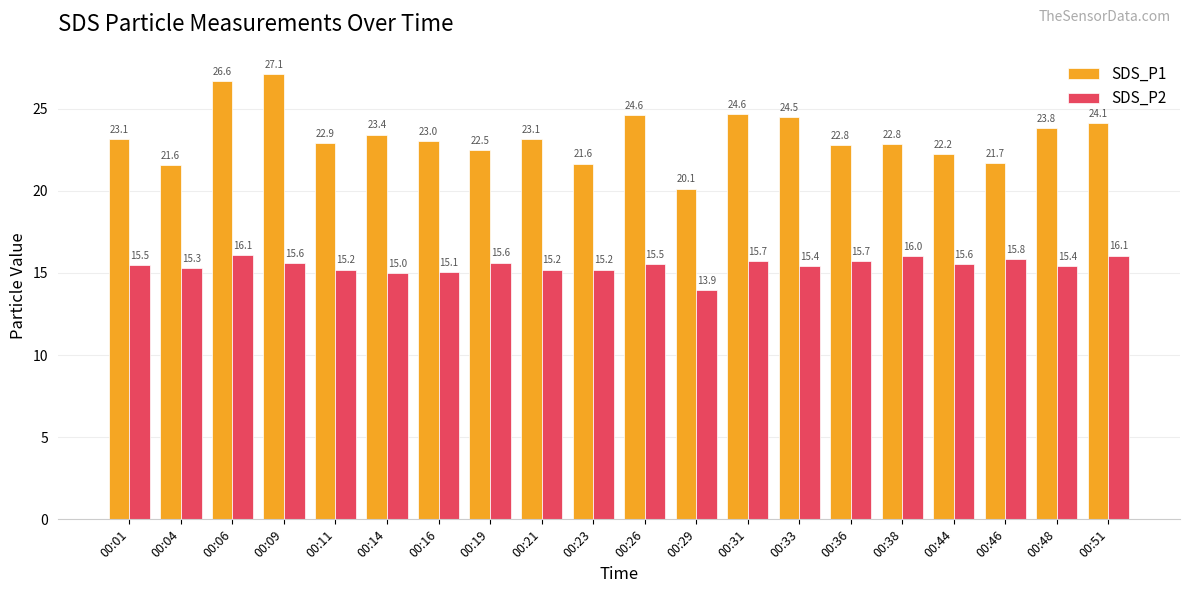

Rank the series by their average value, from highest to lowest.

SDS_P1, SDS_P2